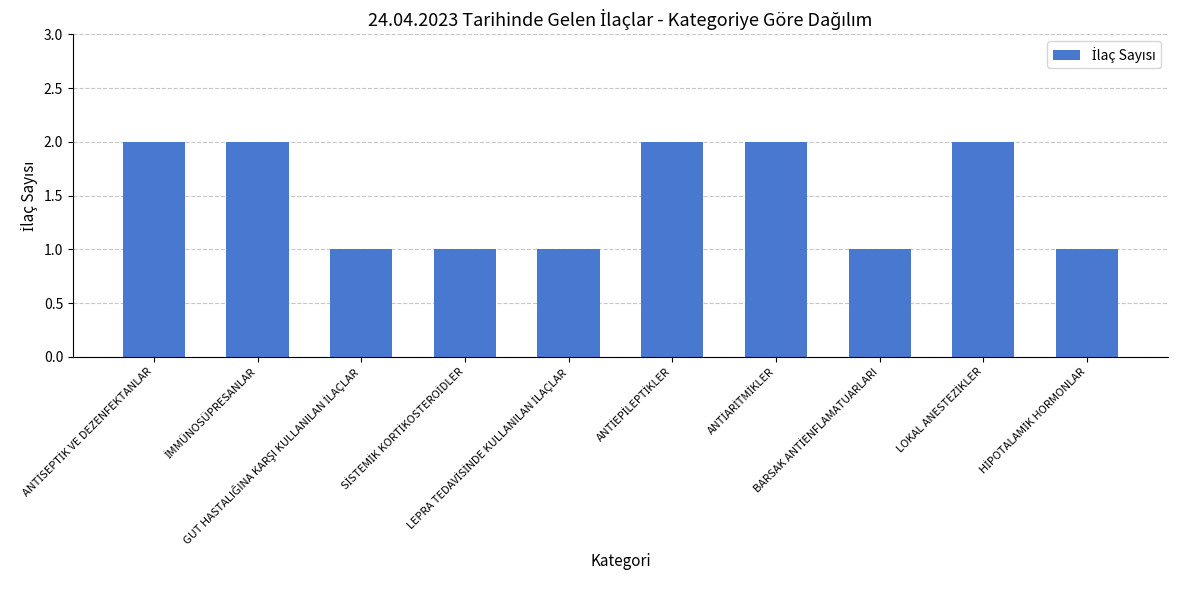

Count the number of data series in this chart.

1